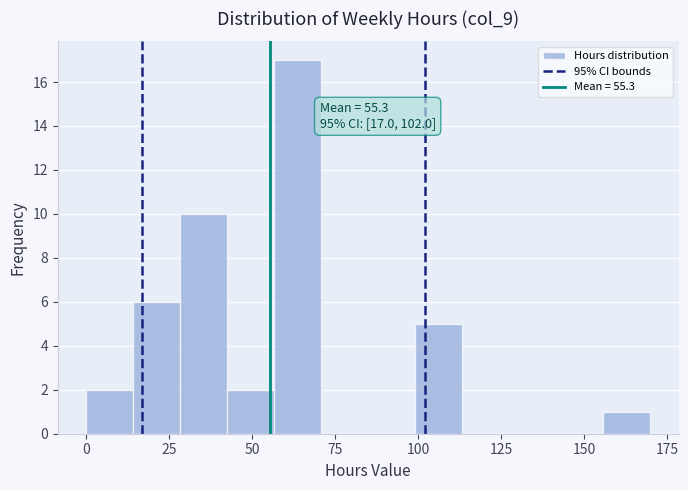

Read against the x-axis, roughly where is the centre of the tallest bar?

65